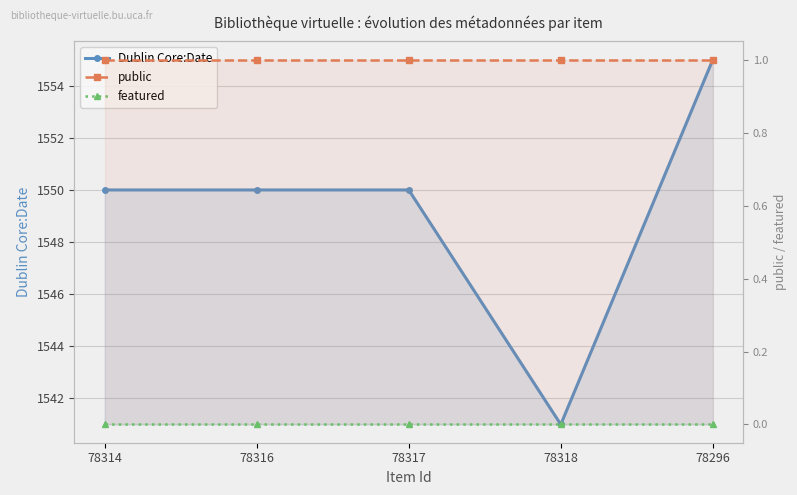

True or false: public has more than 2 interior local peaks.

False